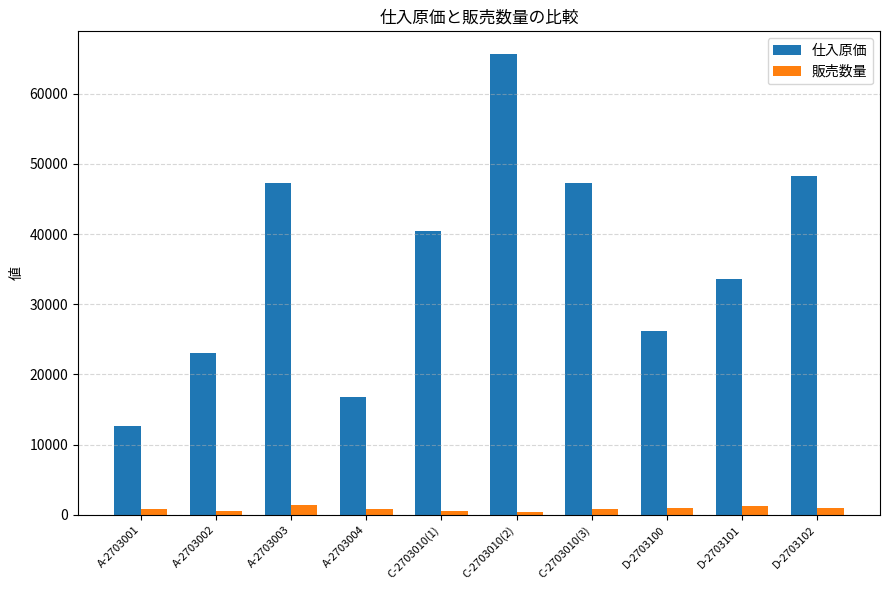

At which label is 仕入原価 closest to 39112?

C-2703010(1)